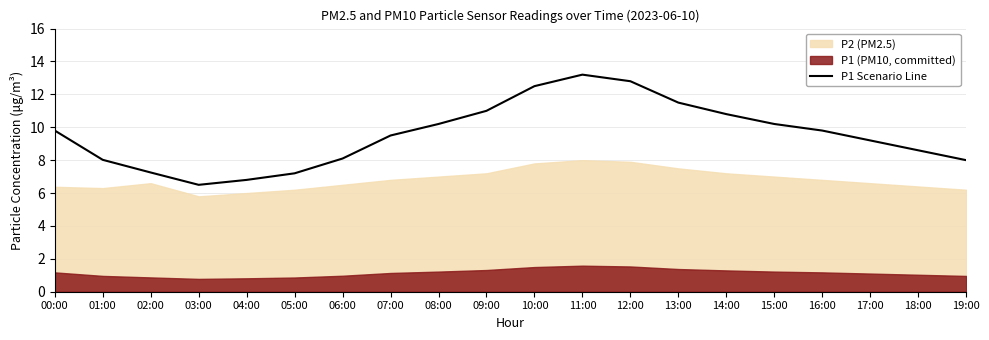

Where does the P1 Scenario Line series first go above 9?

00:00